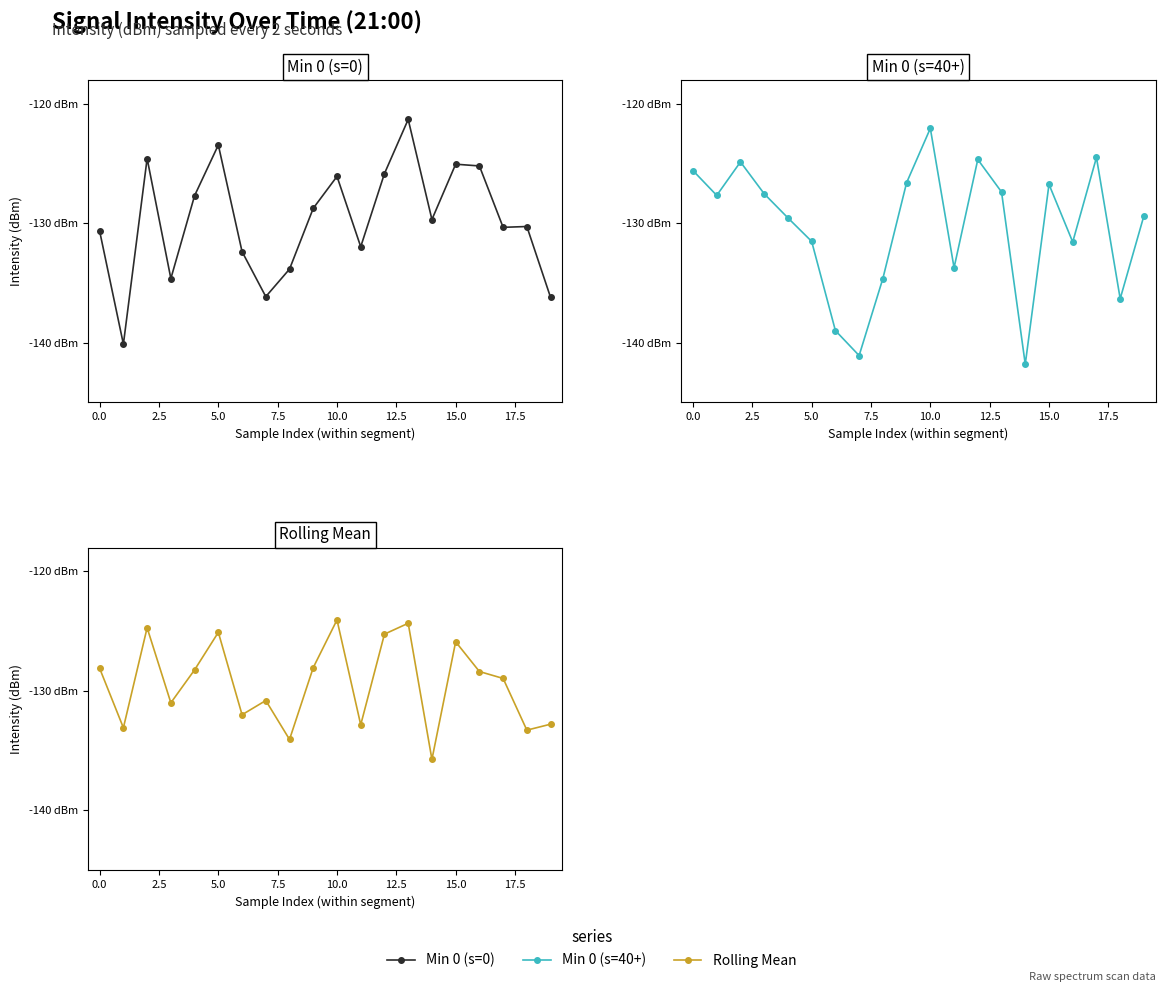

What is the difference between the maximum and minimum values in the Rolling Mean series?

11.7